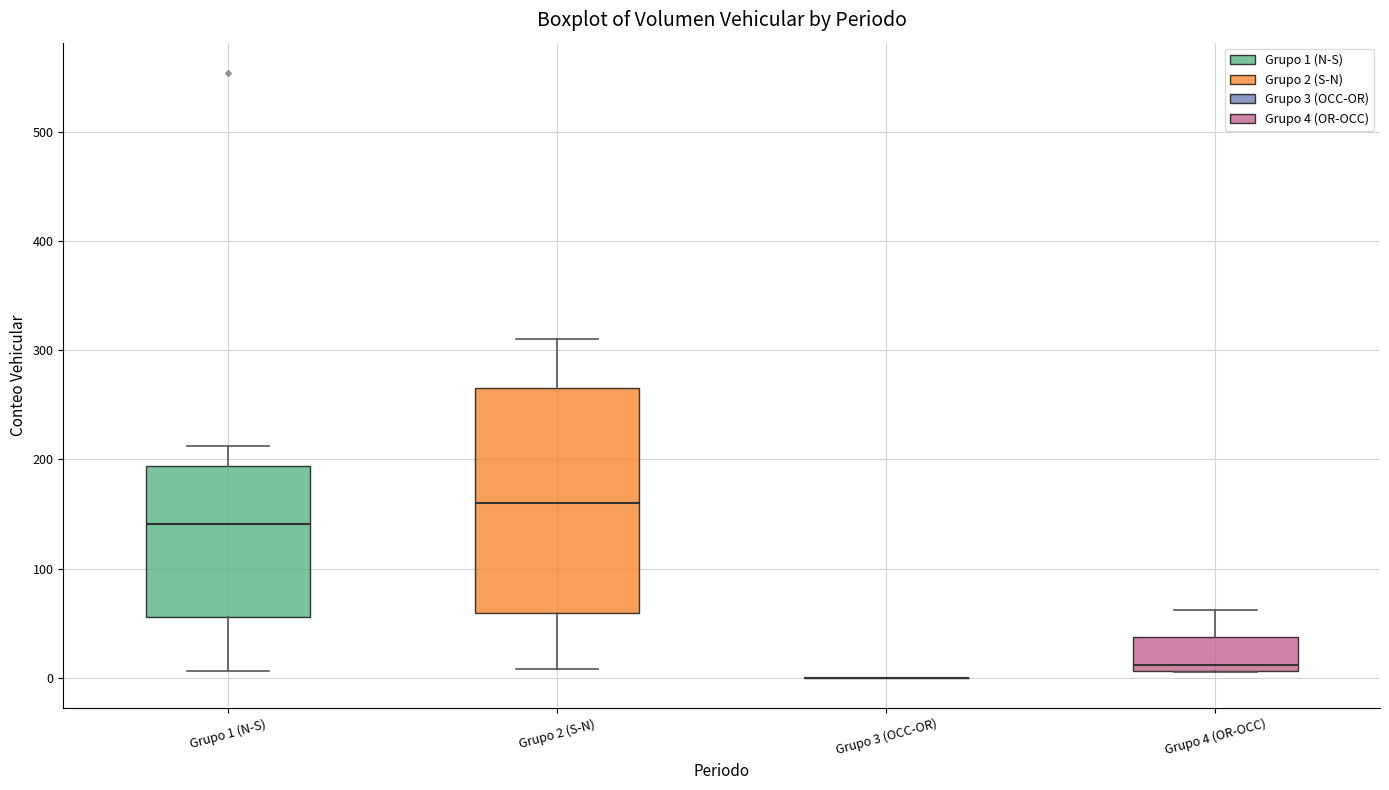

Comparing the boxes themselves (not the whiskers), which one is the tallest?

Grupo 2 (S-N)